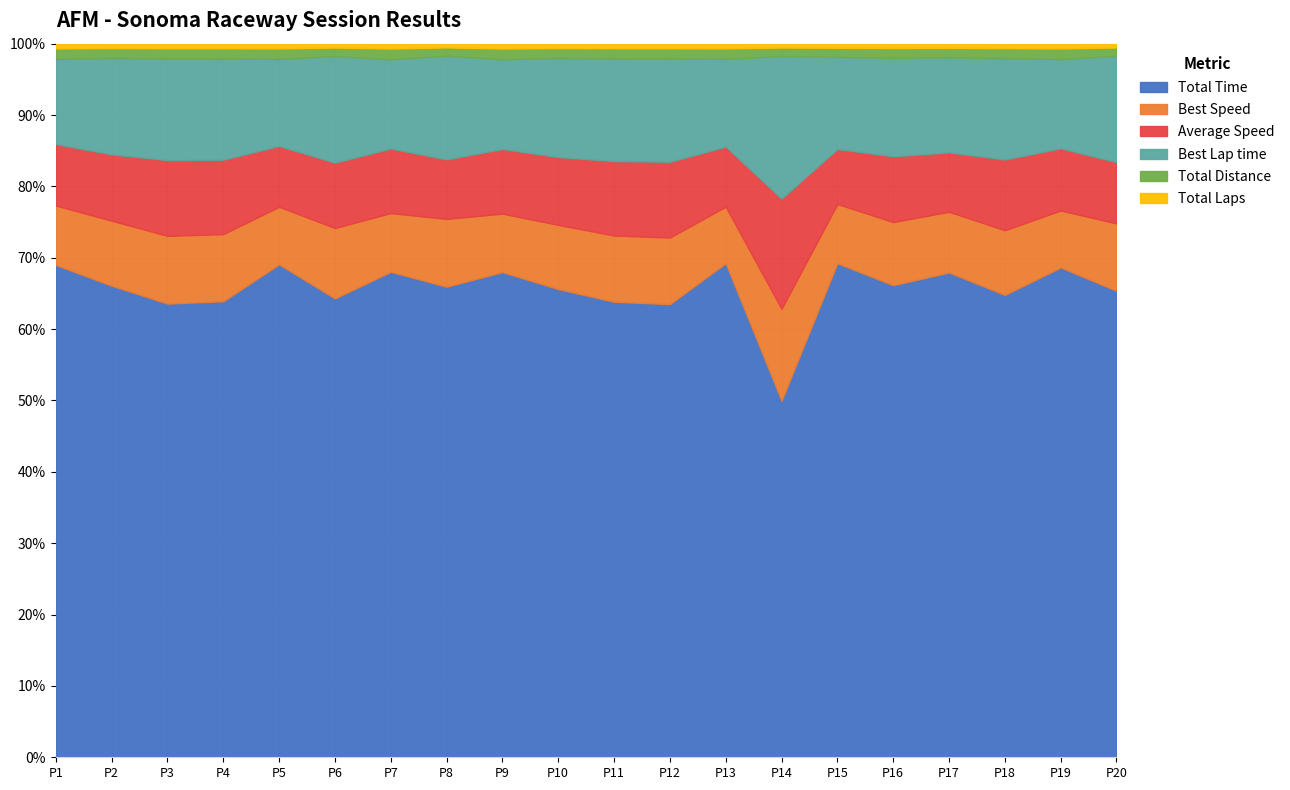

At which label does Total Time reach its minimum?

P14